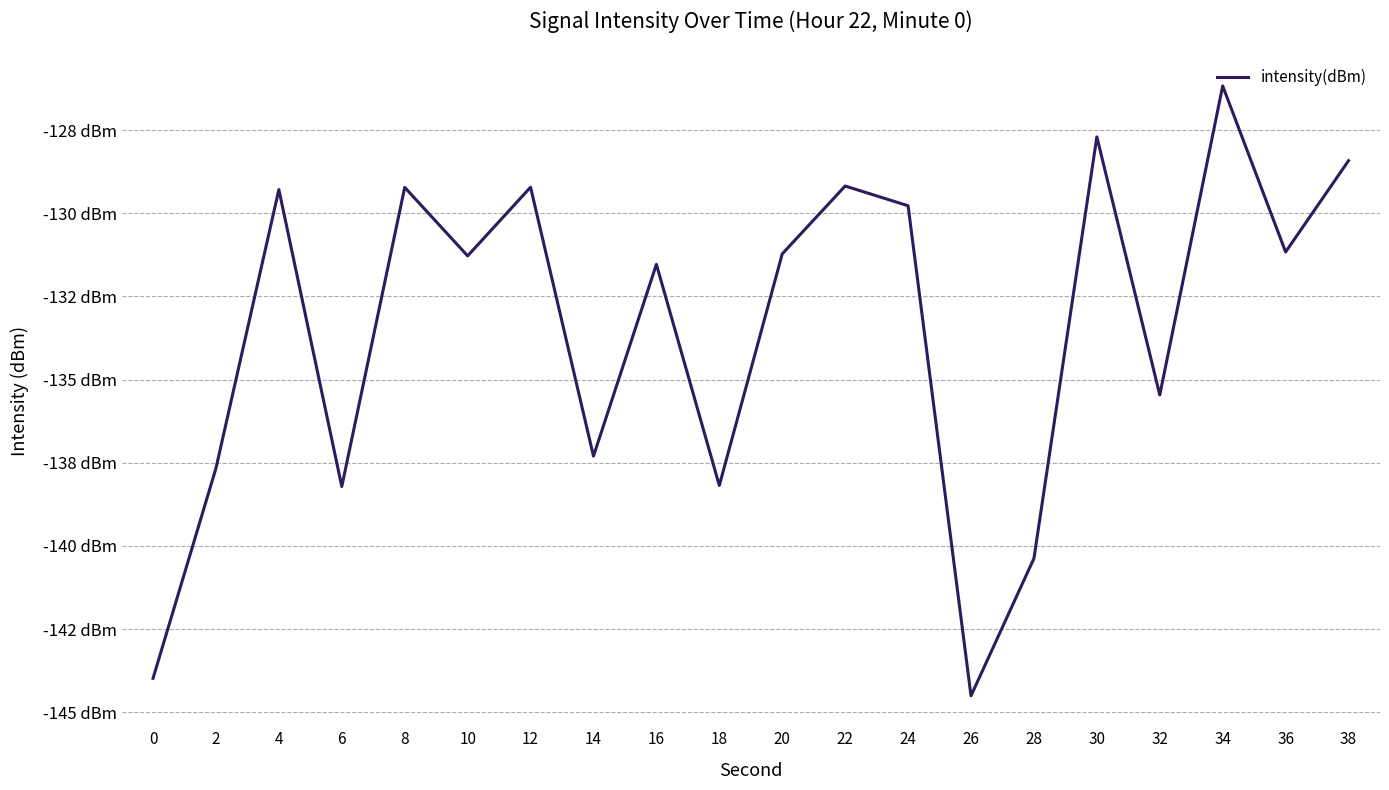

True or false: the data has more than 1 interior local peaks.

True